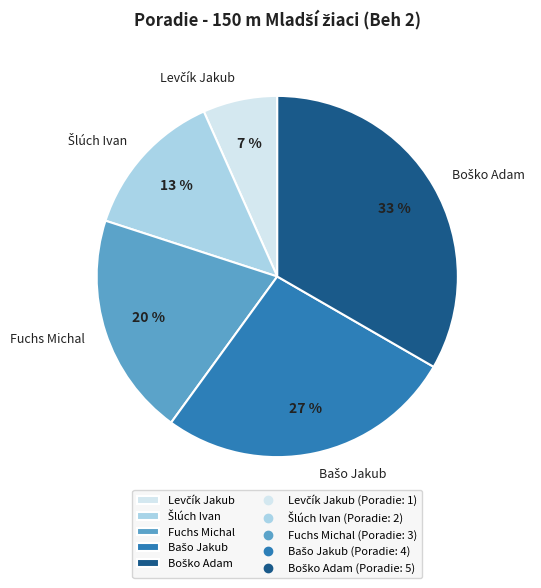

To the nearest percent, what percentage of the pie is Fuchs Michal?

20%